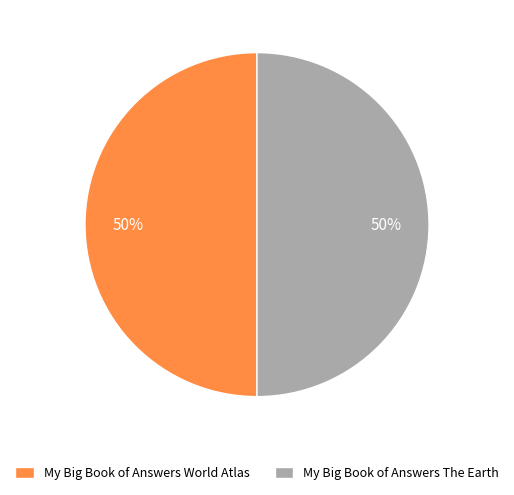

Combined, do My Big Book of Answers The Earth and My Big Book of Answers World Atlas account for over 50%?

Yes